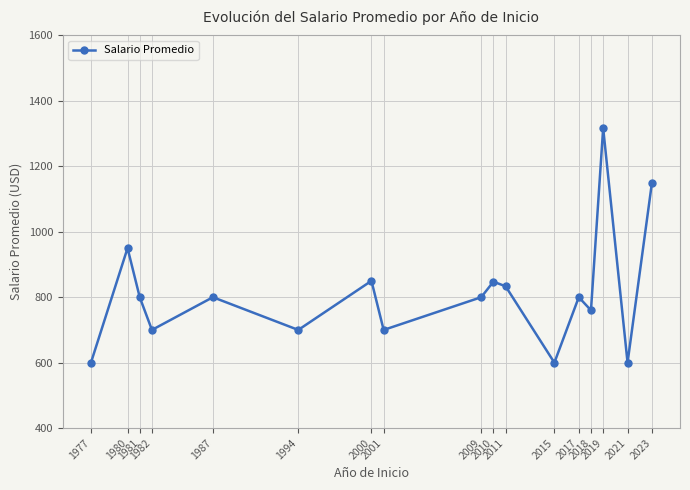

What is the change in value from 1994 to 2011?

+133.3